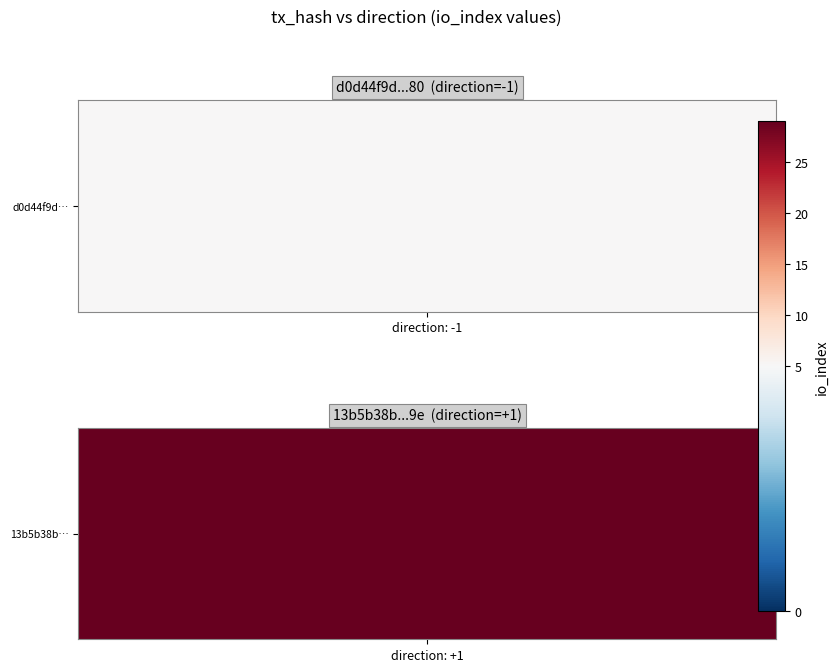

List the series in order of their overall mean, highest first.

13b5b38b743d1c89f9db1a085f72fc0e49d2f9e, d0d44f9d87819a479c6f1552140bff2c089dd80